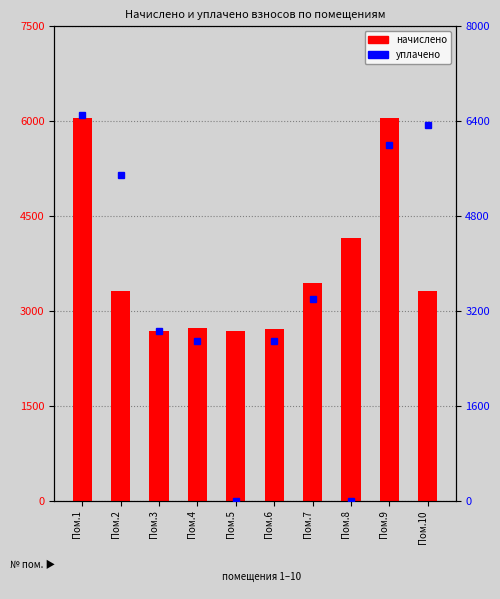

The value of уплачено at Пом.5 is 0.0. True or false?

True